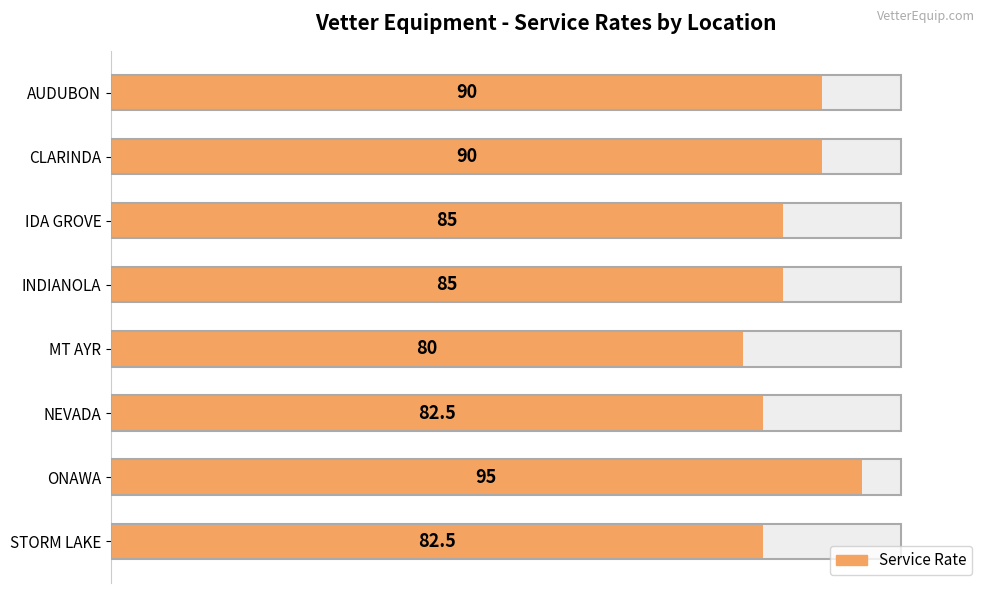

What is the average value?

86.2